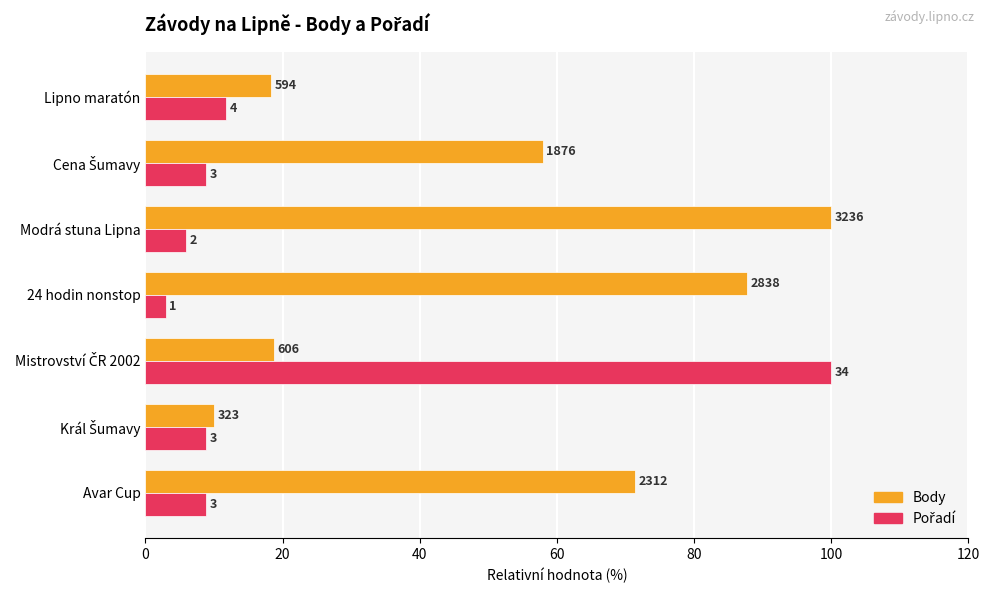

What is the value of the Pořadí bar at the 2nd from the left?

8.8